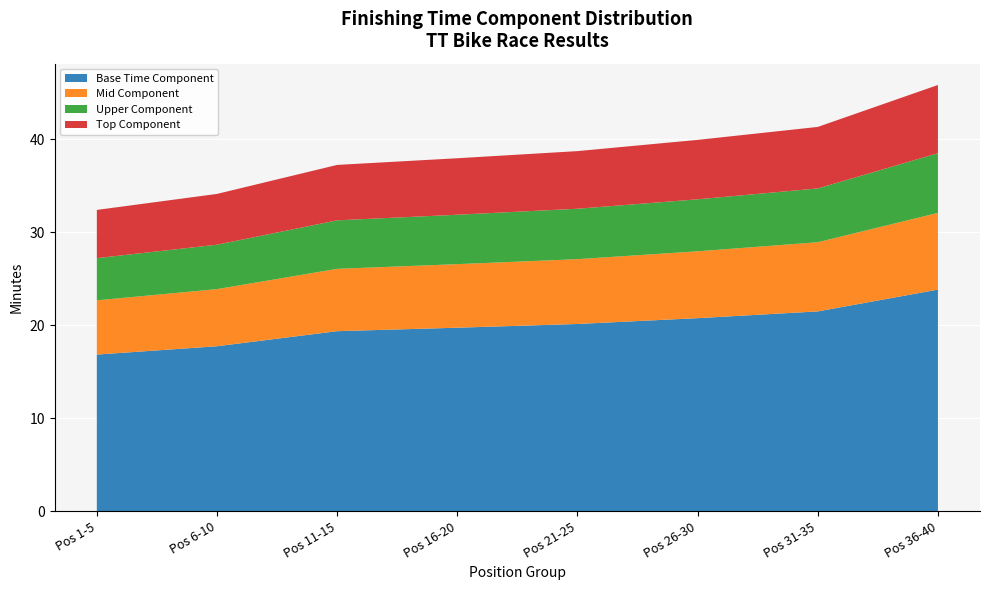

True or false: Base Time Component has a value of 11.1 at Pos 6-10.

False